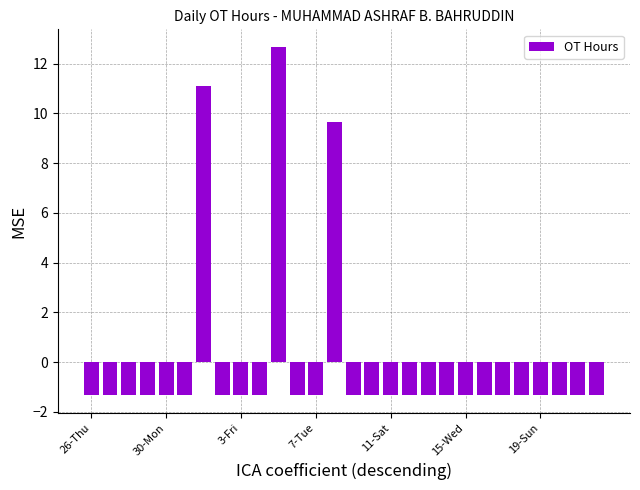

What is the smallest value displayed?

-1.3